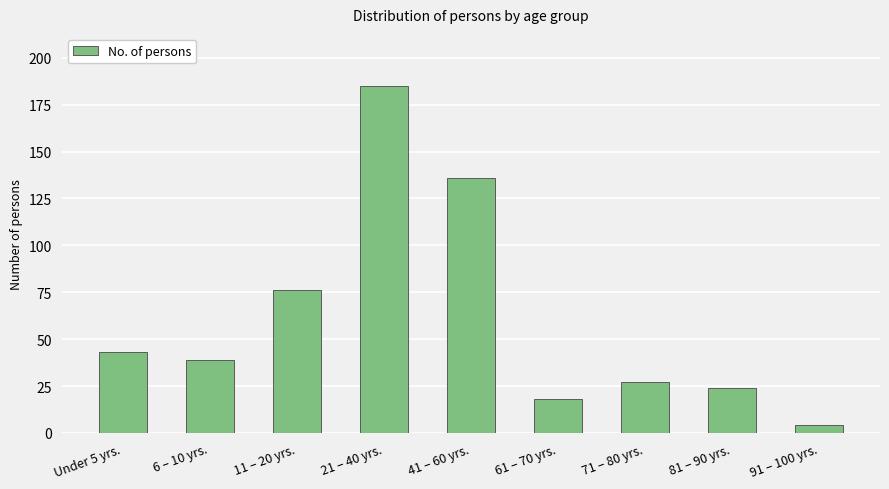

The chart shows a value of 4 at 91 – 100 yrs.. True or false?

True